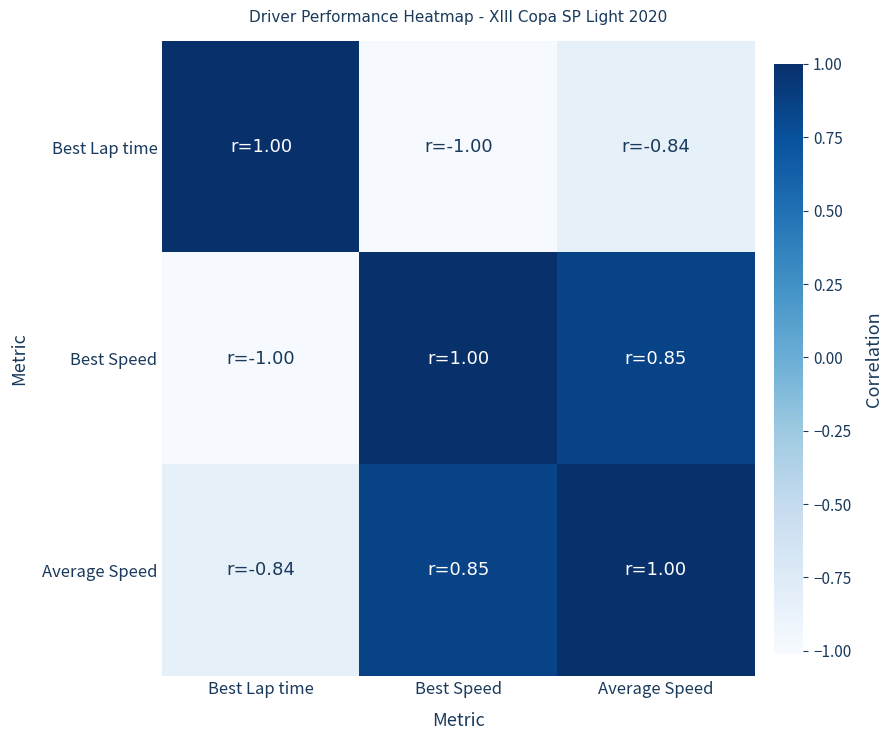

What is the spread (max minus min) of values at Best Speed?

2.0